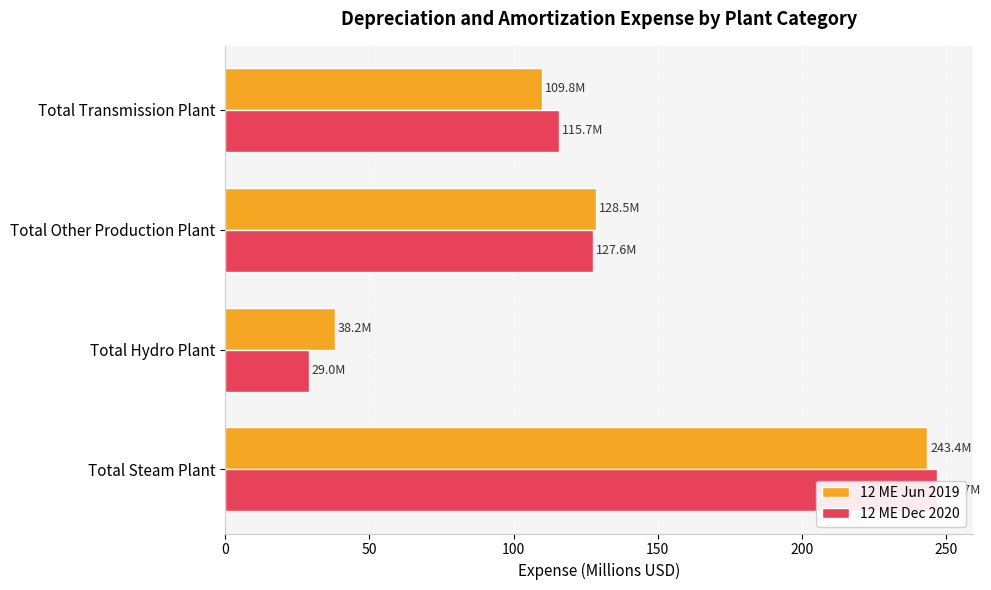

Which series has the largest total across all categories?

12 ME Jun 2019